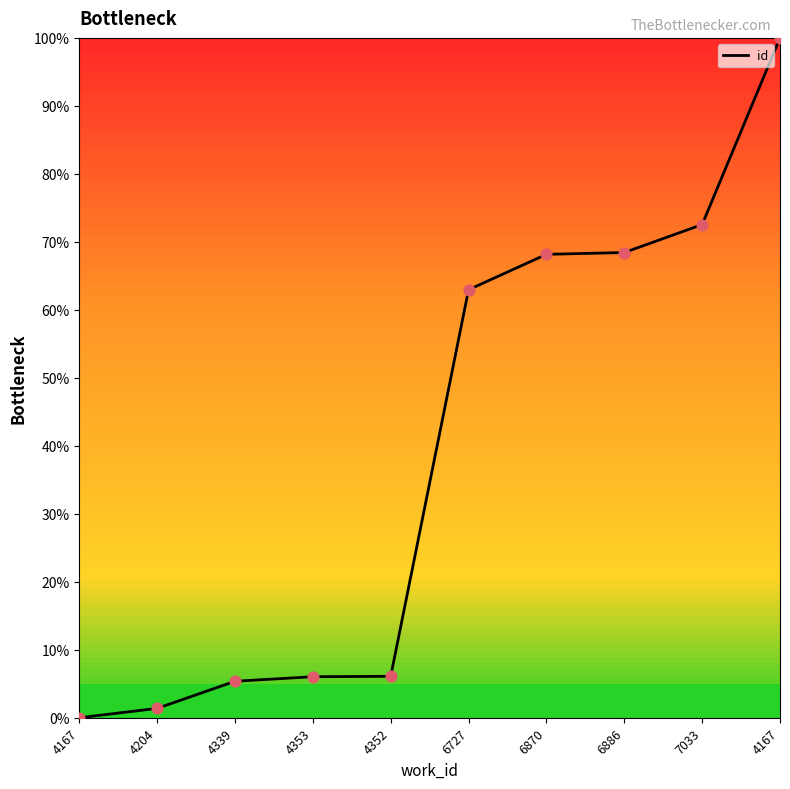

What is the change in value from 6870 to 4167?

+31.8